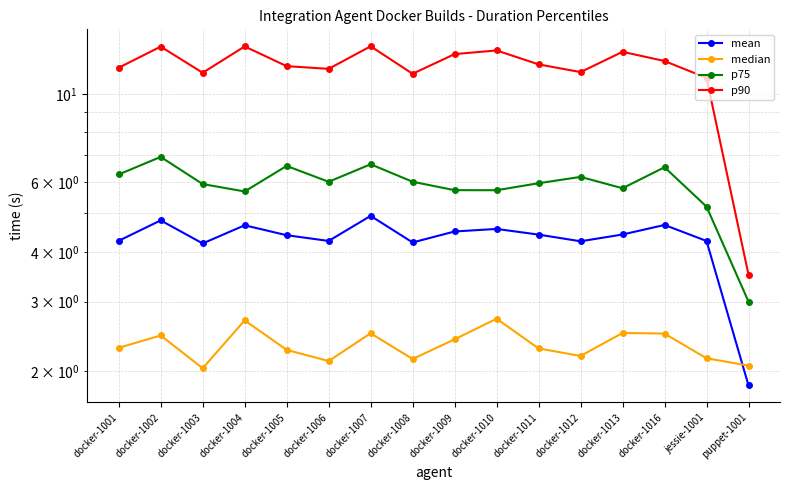

True or false: p75 and median cross at least once.

False